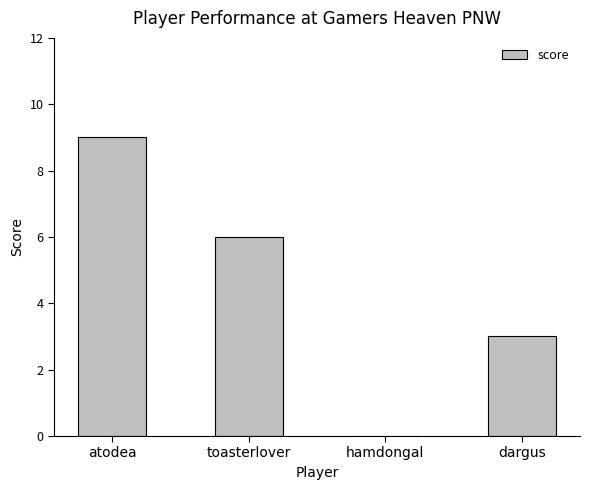

How many data points does each series have?

4